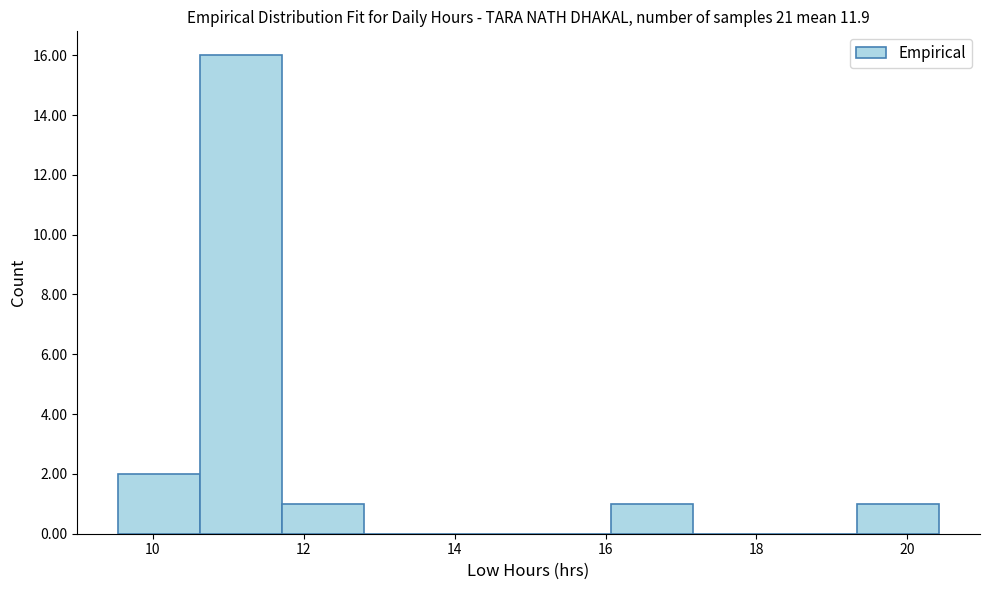

Reading left to right, list every bar in this chart as the range it spans on the x-axis followed by its height. Neither the bar edges nor the heights are printed on the chart, so give them approximately, as read against the axes.

9.6 to 10.6: 2
10.6 to 11.8: 16
11.8 to 12.8: 1
12.8 to 13.8: 0
13.8 to 15.0: 0
15.0 to 16.0: 0
16.0 to 17.2: 1
17.2 to 18.2: 0
18.2 to 19.4: 0
19.4 to 20.4: 1